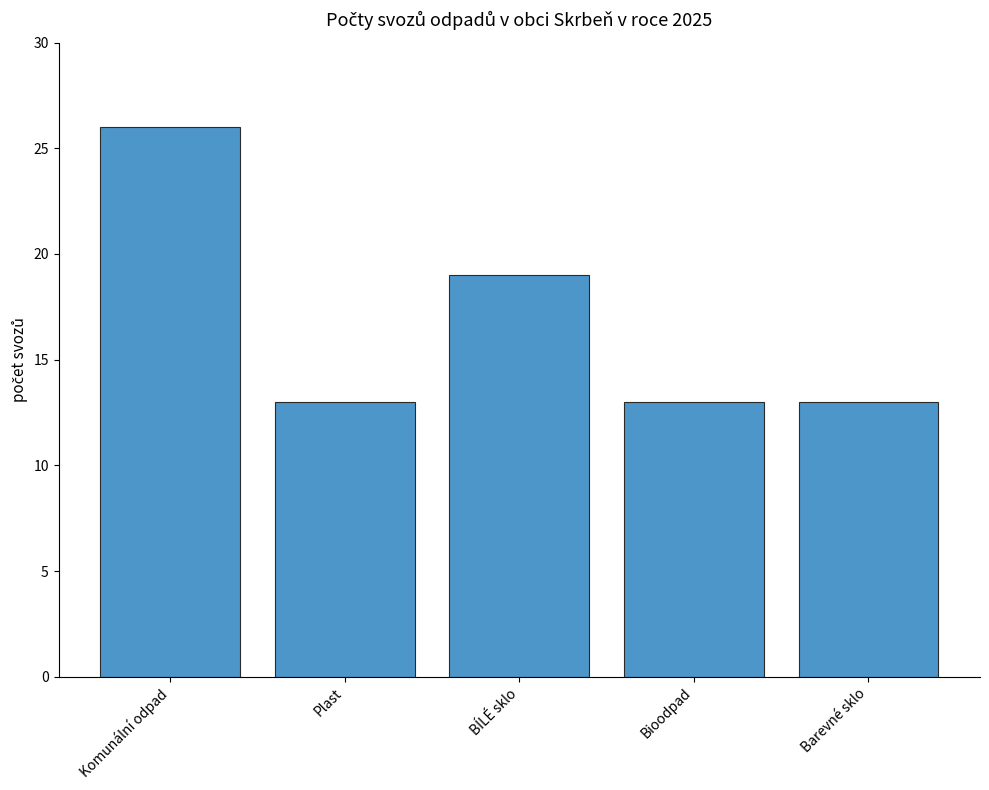

At which category does the chart reach its peak across all series?

Komunální odpad